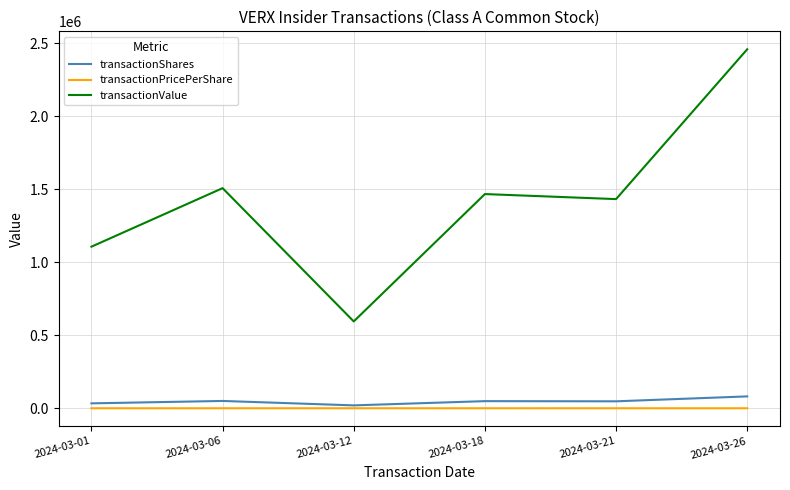

In transactionShares, how many points are higher than both neighbors (excluding endpoints)?

2